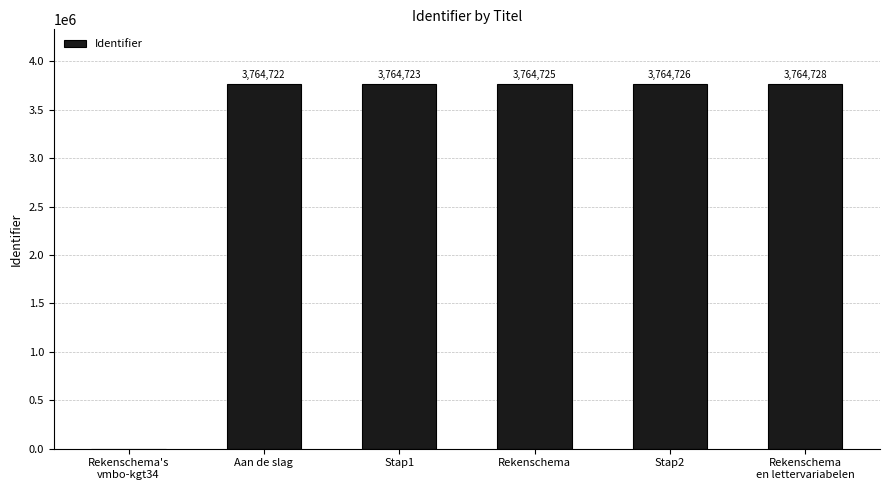

How many positive values are there?

5